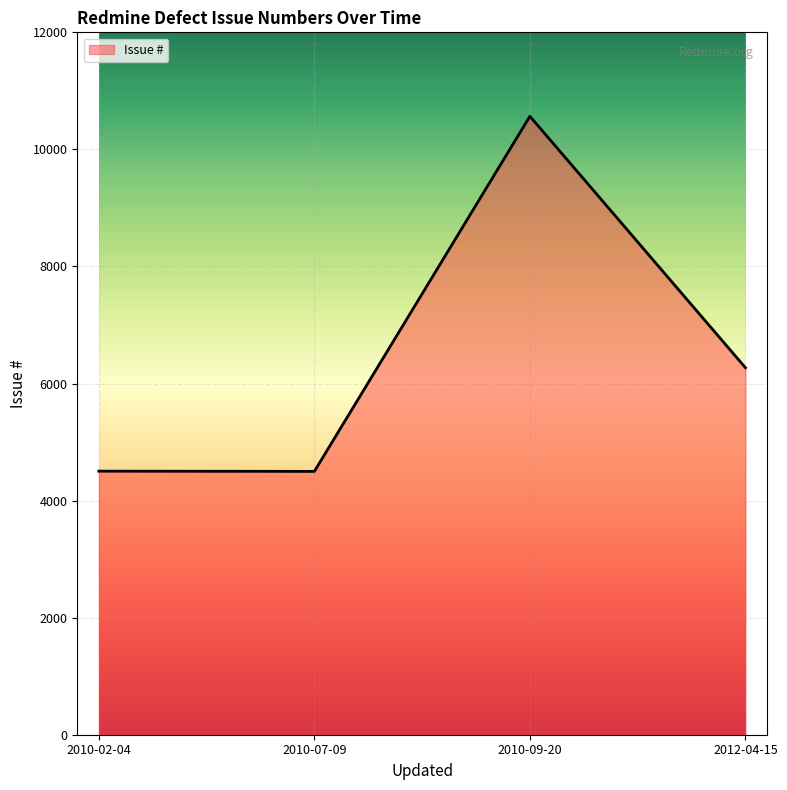

At which label is the value closest to 7532?

2012-04-15